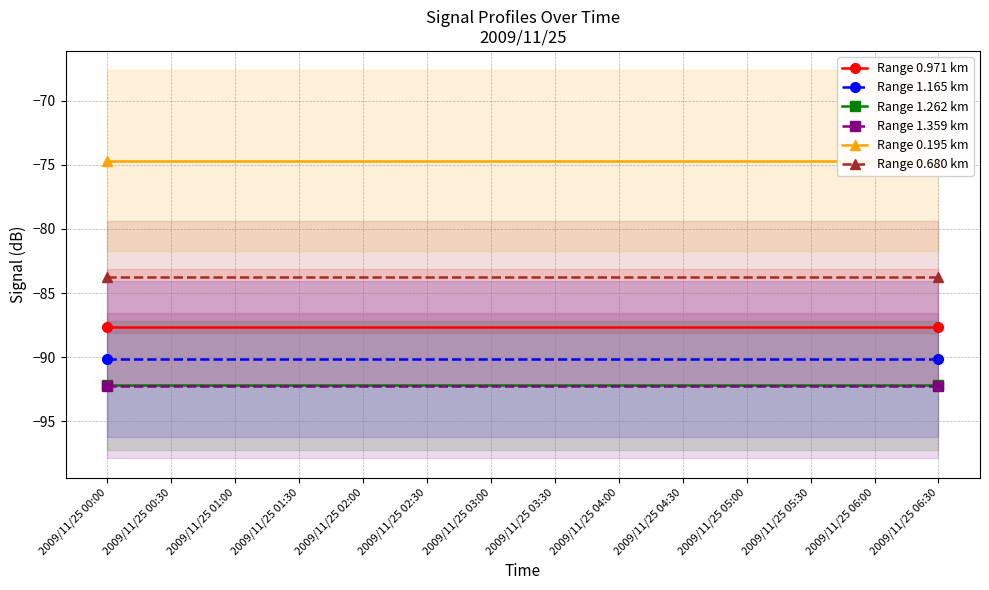

Reading left to right, list all the values displayed in this chart.

Range 0.971 km: 2009/11/25 00:00=-87.7	2009/11/25 00:30=-87.7	2009/11/25 01:00=-87.7	2009/11/25 01:30=-87.7	2009/11/25 02:00=-87.7	2009/11/25 02:30=-87.7	2009/11/25 03:00=-87.7	2009/11/25 03:30=-87.7	2009/11/25 04:00=-87.7	2009/11/25 04:30=-87.7	2009/11/25 05:00=-87.7	2009/11/25 05:30=-87.7	2009/11/25 06:00=-87.7	2009/11/25 06:30=-87.7
Range 1.165 km: 2009/11/25 00:00=-90.2	2009/11/25 00:30=-90.2	2009/11/25 01:00=-90.2	2009/11/25 01:30=-90.2	2009/11/25 02:00=-90.2	2009/11/25 02:30=-90.2	2009/11/25 03:00=-90.2	2009/11/25 03:30=-90.2	2009/11/25 04:00=-90.2	2009/11/25 04:30=-90.2	2009/11/25 05:00=-90.2	2009/11/25 05:30=-90.2	2009/11/25 06:00=-90.2	2009/11/25 06:30=-90.2
Range 1.262 km: 2009/11/25 00:00=-92.2	2009/11/25 00:30=-92.2	2009/11/25 01:00=-92.2	2009/11/25 01:30=-92.2	2009/11/25 02:00=-92.2	2009/11/25 02:30=-92.2	2009/11/25 03:00=-92.2	2009/11/25 03:30=-92.2	2009/11/25 04:00=-92.2	2009/11/25 04:30=-92.2	2009/11/25 05:00=-92.2	2009/11/25 05:30=-92.2	2009/11/25 06:00=-92.2	2009/11/25 06:30=-92.2
Range 1.359 km: 2009/11/25 00:00=-92.2	2009/11/25 00:30=-92.2	2009/11/25 01:00=-92.2	2009/11/25 01:30=-92.2	2009/11/25 02:00=-92.2	2009/11/25 02:30=-92.2	2009/11/25 03:00=-92.2	2009/11/25 03:30=-92.2	2009/11/25 04:00=-92.2	2009/11/25 04:30=-92.2	2009/11/25 05:00=-92.2	2009/11/25 05:30=-92.2	2009/11/25 06:00=-92.2	2009/11/25 06:30=-92.2
Range 0.195 km: 2009/11/25 00:00=-74.7	2009/11/25 00:30=-74.7	2009/11/25 01:00=-74.7	2009/11/25 01:30=-74.7	2009/11/25 02:00=-74.7	2009/11/25 02:30=-74.7	2009/11/25 03:00=-74.7	2009/11/25 03:30=-74.7	2009/11/25 04:00=-74.7	2009/11/25 04:30=-74.7	2009/11/25 05:00=-74.7	2009/11/25 05:30=-74.7	2009/11/25 06:00=-74.7	2009/11/25 06:30=-74.7
Range 0.680 km: 2009/11/25 00:00=-83.7	2009/11/25 00:30=-83.7	2009/11/25 01:00=-83.7	2009/11/25 01:30=-83.7	2009/11/25 02:00=-83.7	2009/11/25 02:30=-83.7	2009/11/25 03:00=-83.7	2009/11/25 03:30=-83.7	2009/11/25 04:00=-83.7	2009/11/25 04:30=-83.7	2009/11/25 05:00=-83.7	2009/11/25 05:30=-83.7	2009/11/25 06:00=-83.7	2009/11/25 06:30=-83.7